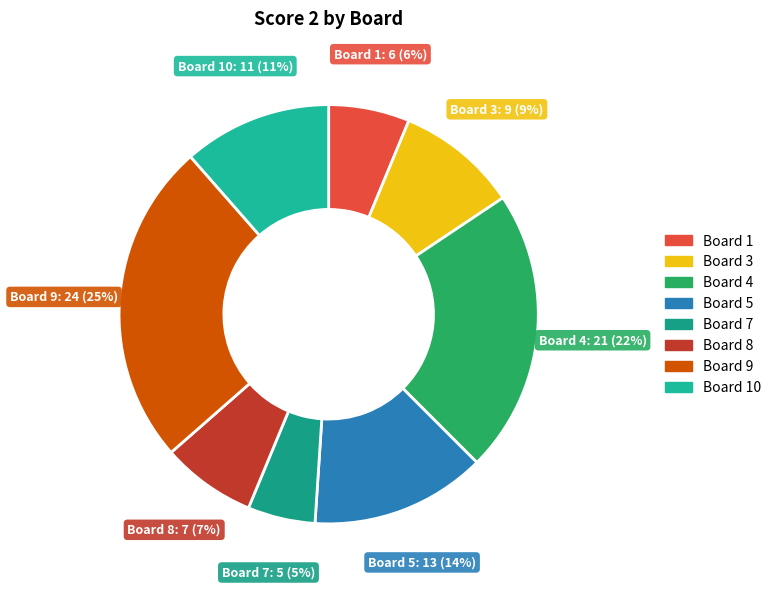

How many slices are in this pie chart?

8